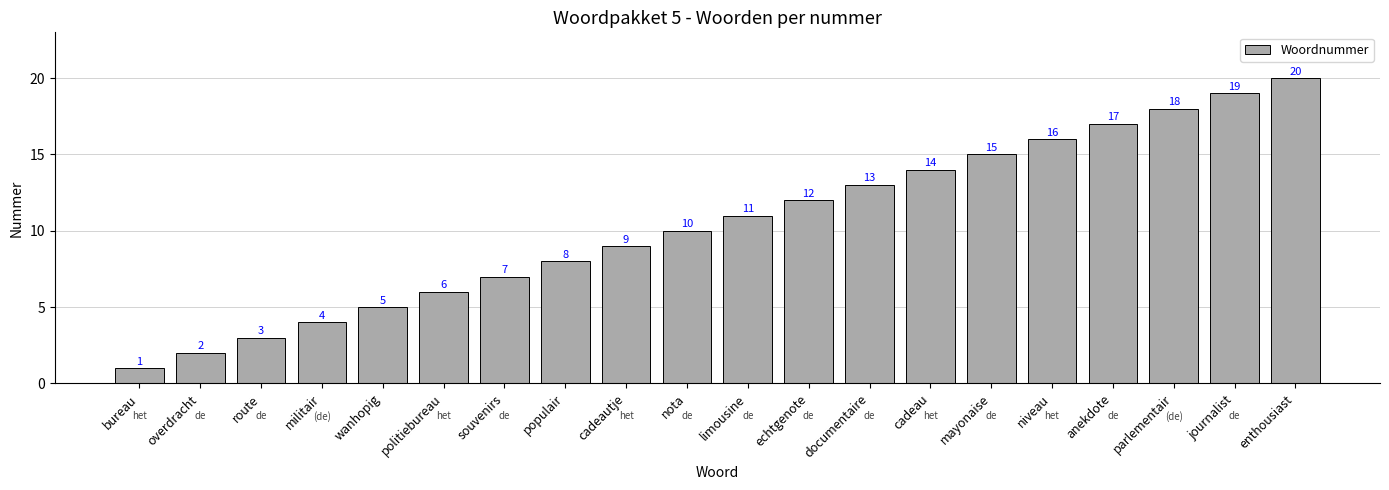

The chart shows a value of 10 at nota. True or false?

True